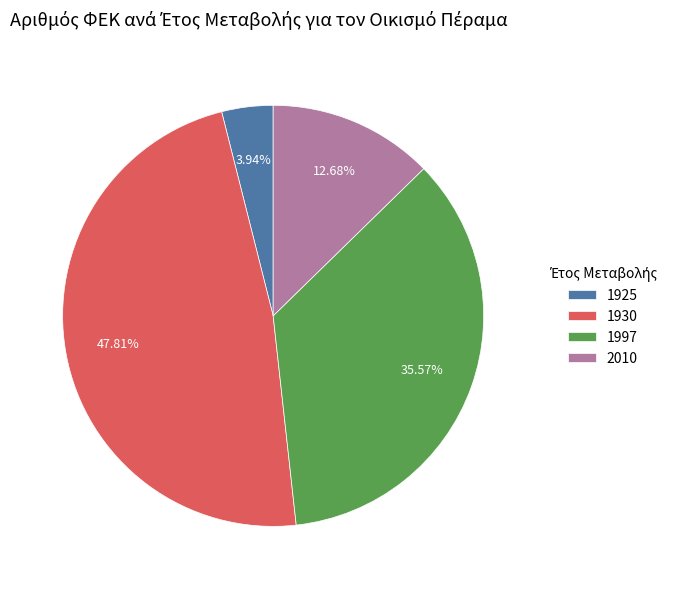

Which slice is the largest?

1930